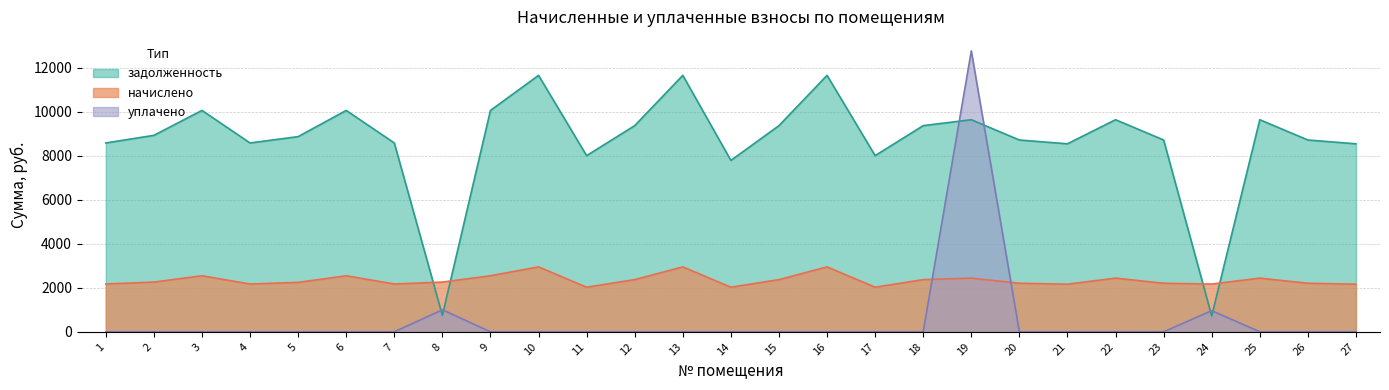

In задолженность, how many points are higher than both neighbors (excluding endpoints)?

8